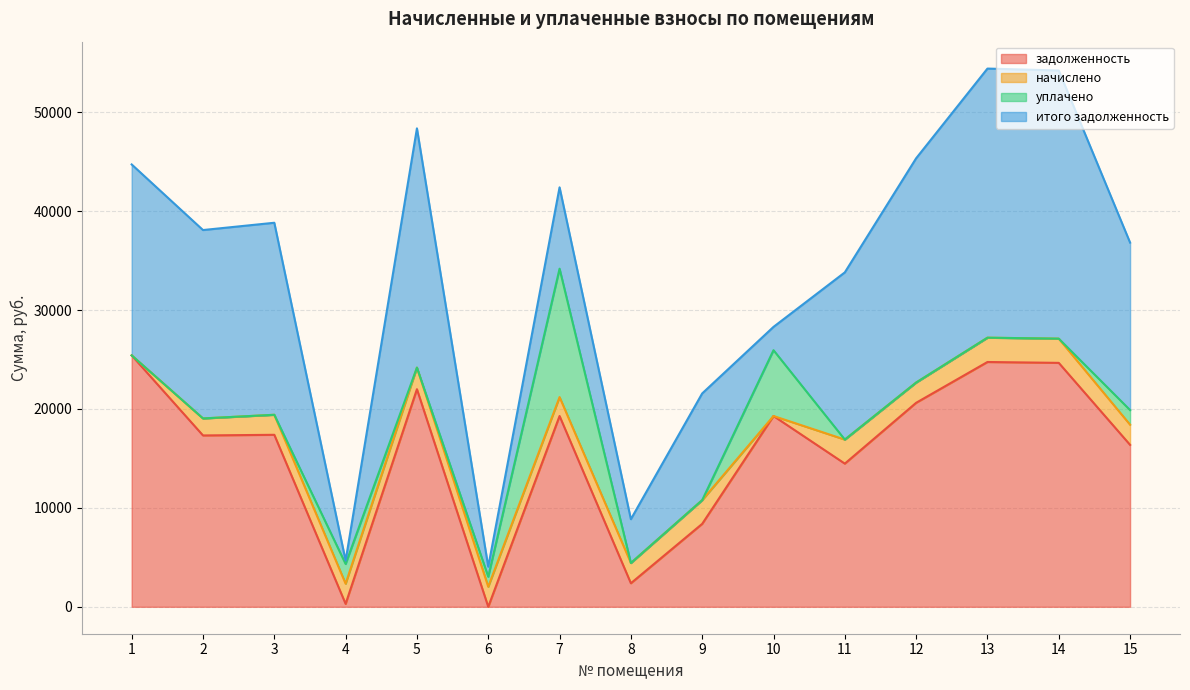

Reading left to right, transcribe all the data shown in this chart.

задолженность: 1=25419.4	2=17326.1	3=17390.4	4=295.7	5=22001.3	6=0.0	7=19290.5	8=2381.4	9=8388.1	10=19290.5	11=14476.4	12=20626.3	13=24751.4	14=24663.0	15=16371.9
начислено: 1=-6114.3	2=1719.9	3=2024.1	4=2039.7	5=2184.0	6=2028.0	7=1914.9	8=2047.5	9=2398.5	10=-10279.2	11=2429.7	12=2047.5	13=2457.0	14=2449.2	15=2039.7
уплачено: 1=0.0	2=0.0	3=0.0	4=1995.6	5=0.0	6=1013.9	7=12980.1	8=0.0	9=0.0	10=6654.0	11=0.0	12=0.0	13=0.0	14=0.0	15=1478.0
итого задолженность: 1=19305.1	2=19046.0	3=19414.5	4=339.9	5=24185.3	6=1013.6	7=8225.3	8=4428.9	9=10786.6	10=2357.3	11=16906.1	12=22673.8	13=27208.4	14=27112.2	15=16933.6